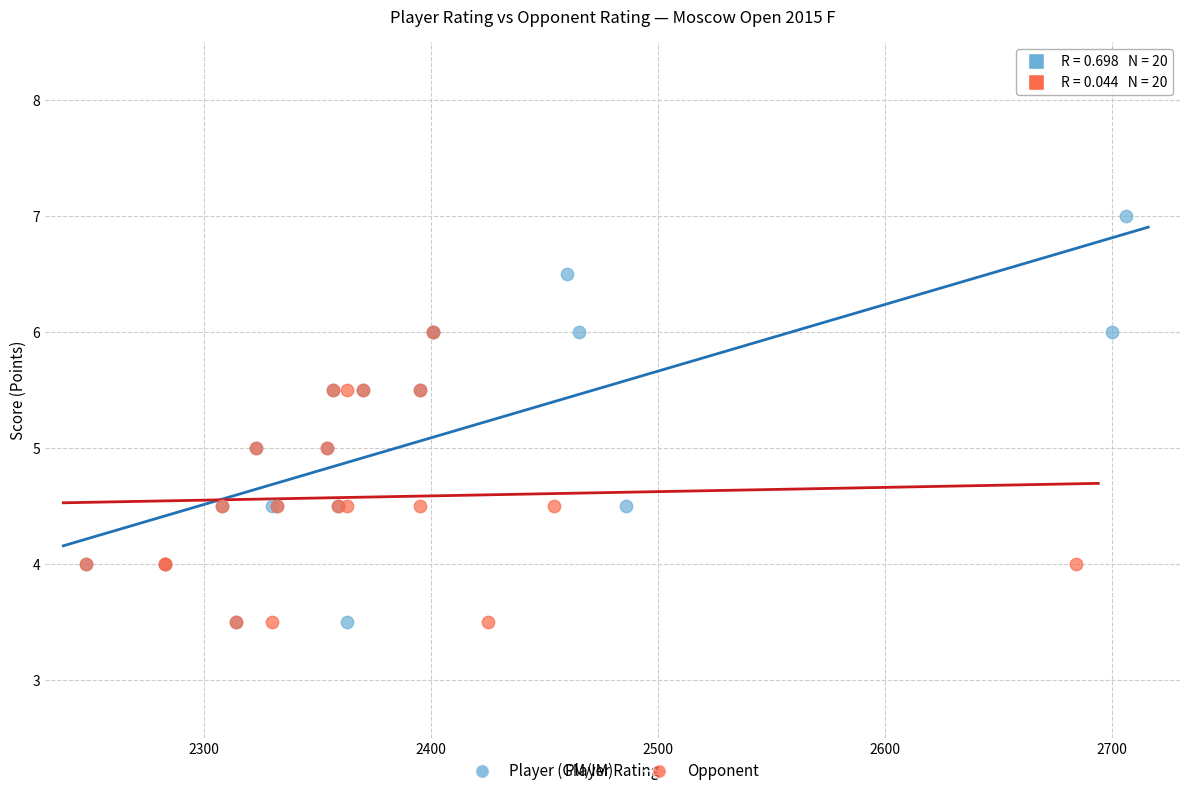

Which series has the widest spread of Y values?

Player (GM/IM)